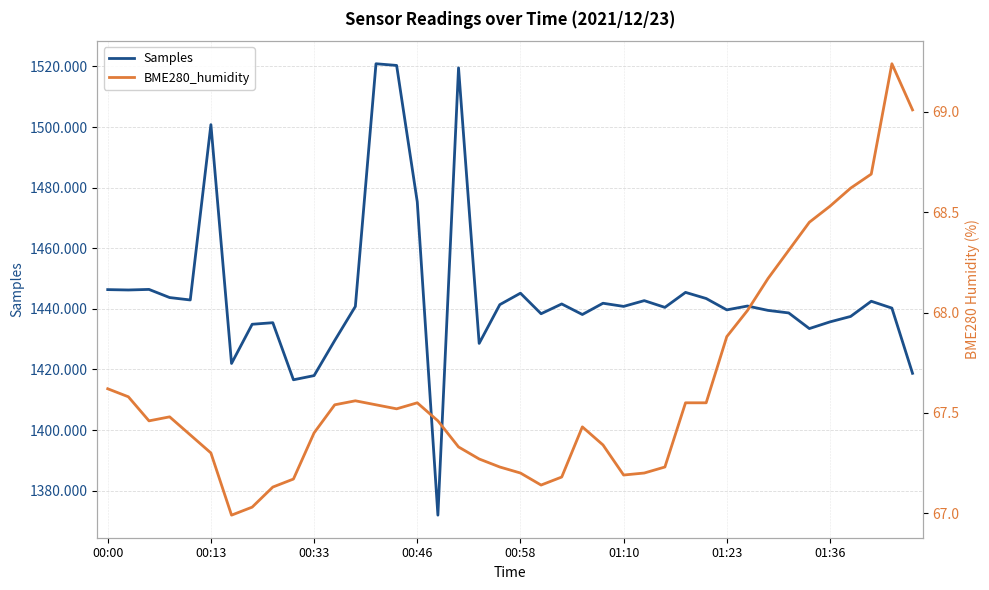

At 18, list the series in order from smallest to largest.

BME280_humidity, Samples